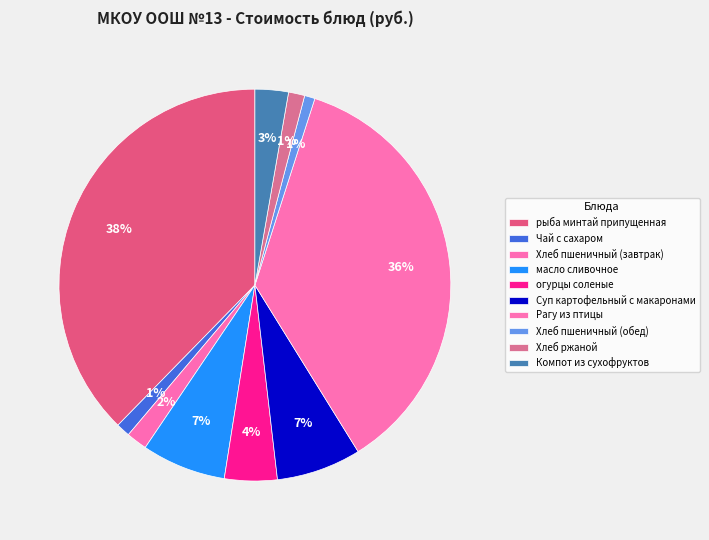

Count the number of slices in the pie.

10